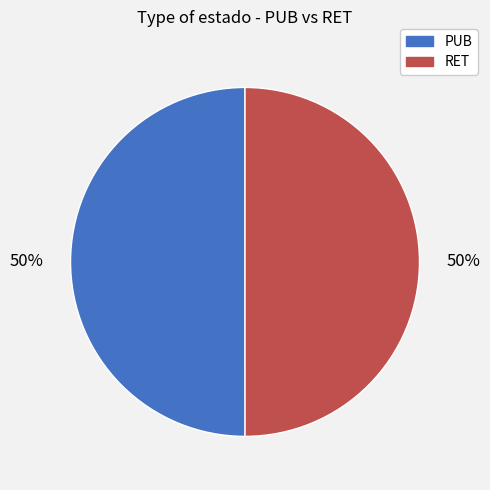

What percentage is the RET slice, to the nearest percent?

50%